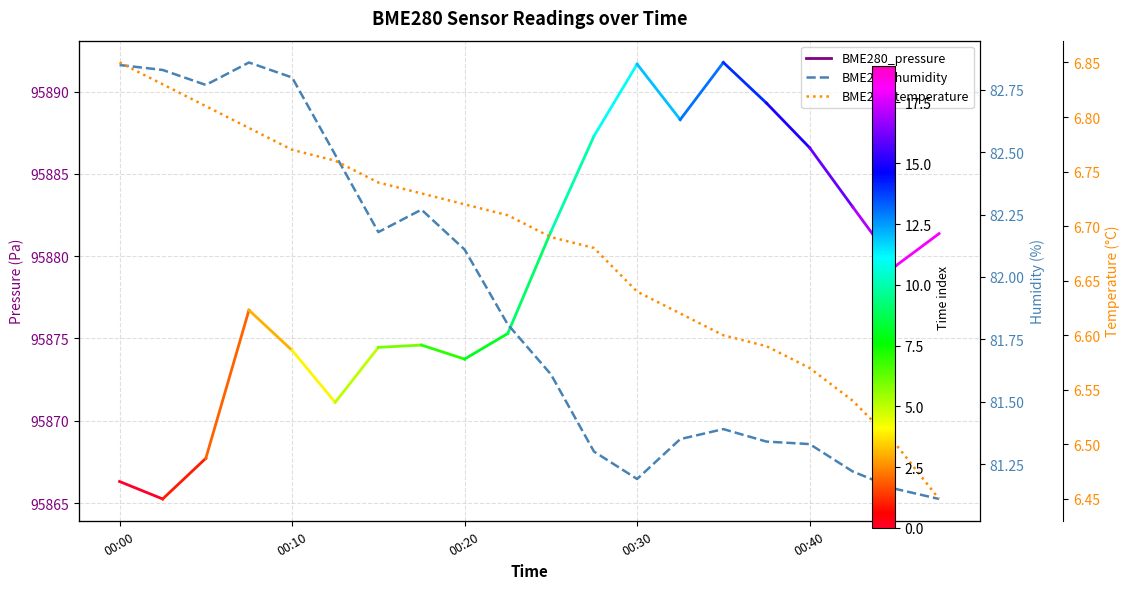

Does the chart have visible grid lines?

Yes